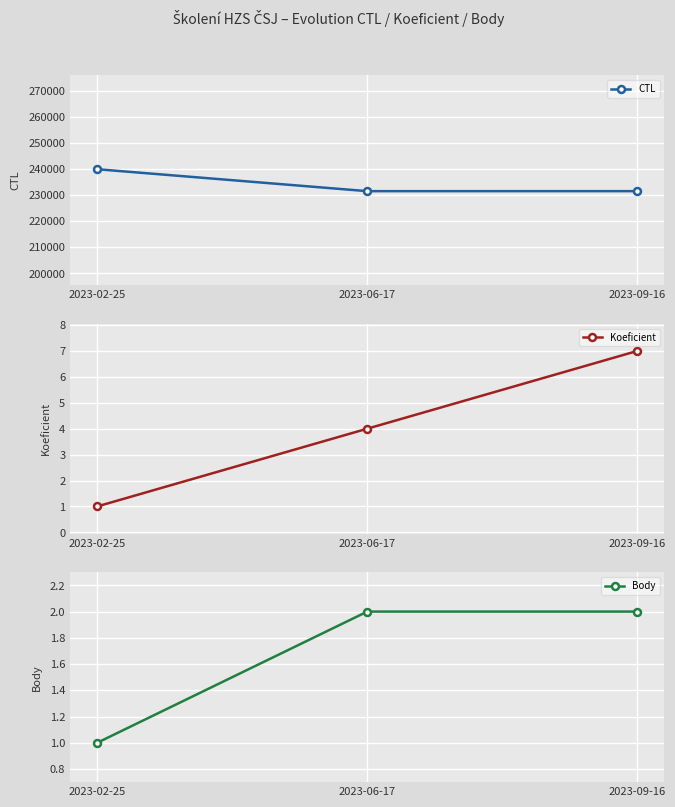

What is the smallest value displayed?

1